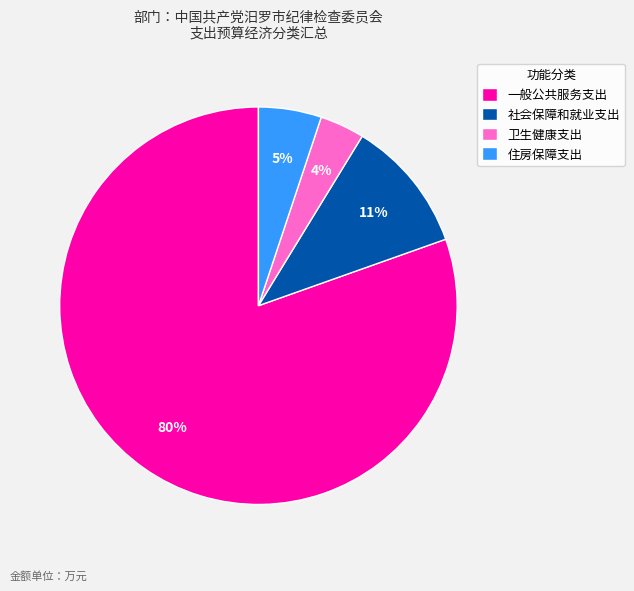

Is it true that 一般公共服务支出 is 80% of the pie?

True